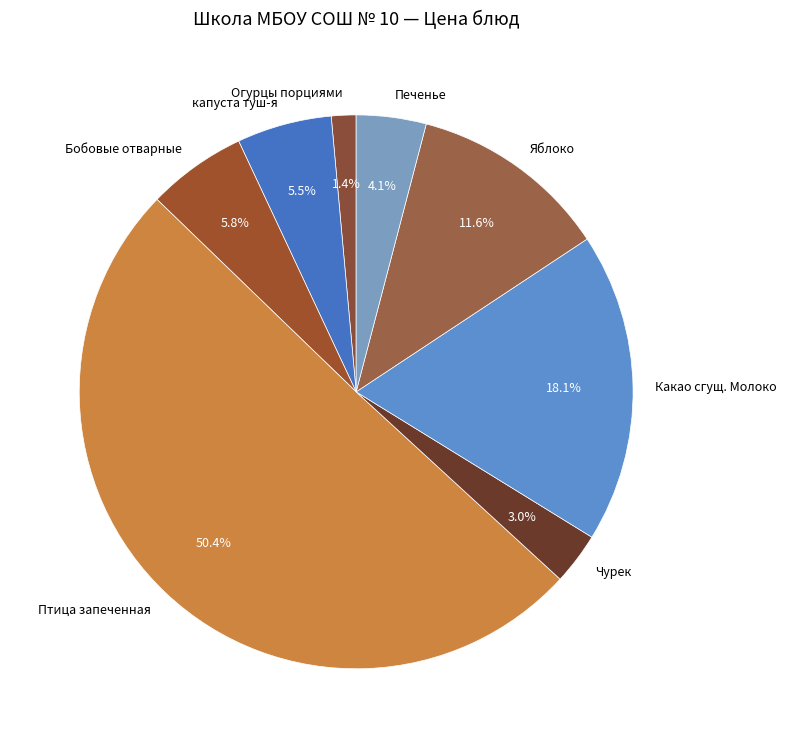

To the nearest percent, what percentage of the pie is Огурцы порциями?

1%